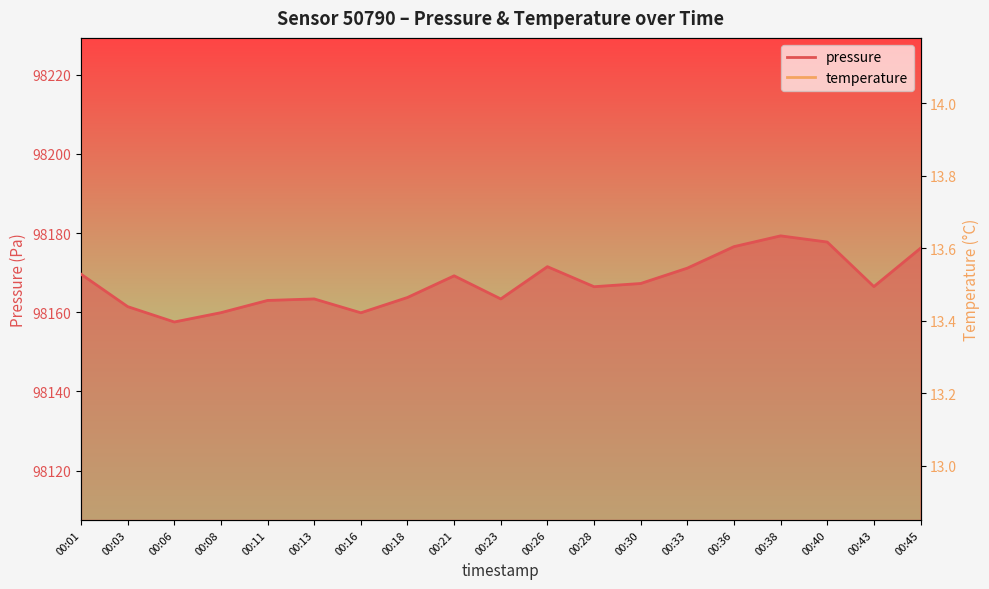

What are all the series names shown in the legend?

pressure, temperature